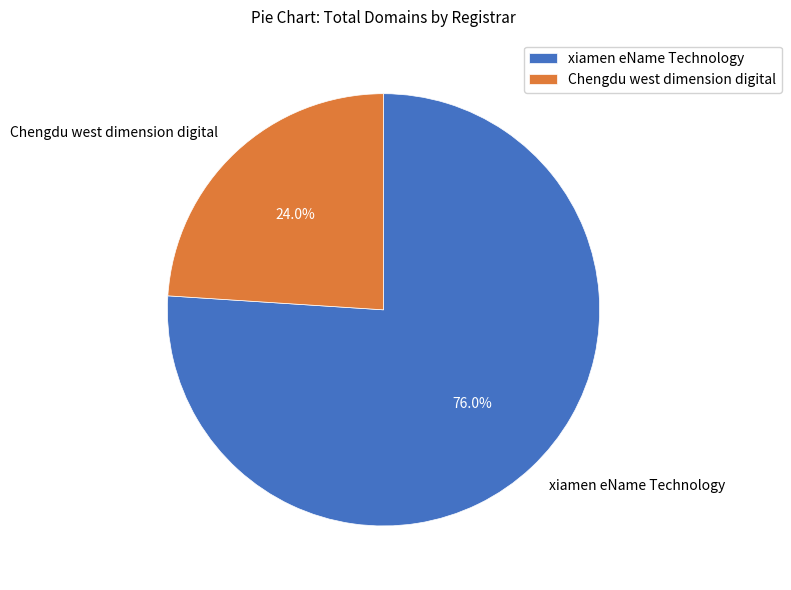

What is the total percentage of Chengdu west dimension digital and xiamen eName Technology?

100.0%